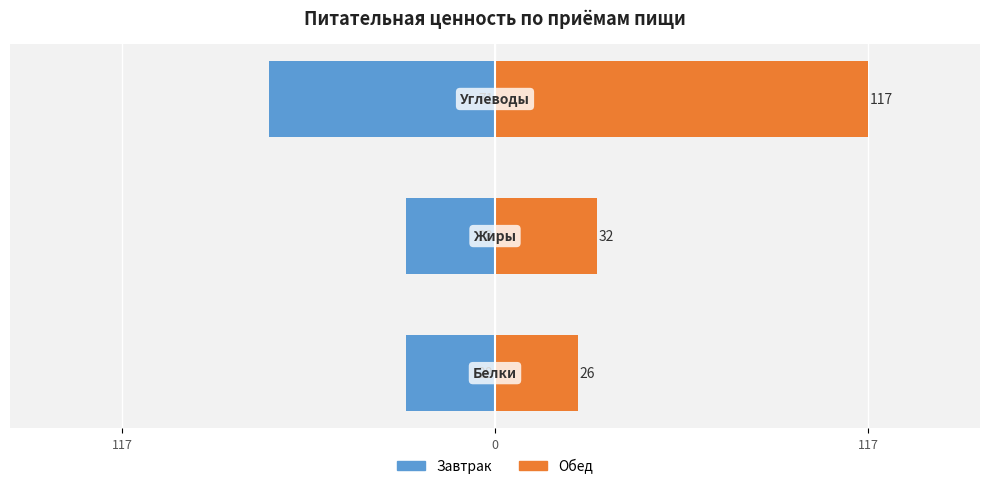

Which series has the largest total across all categories?

Обед